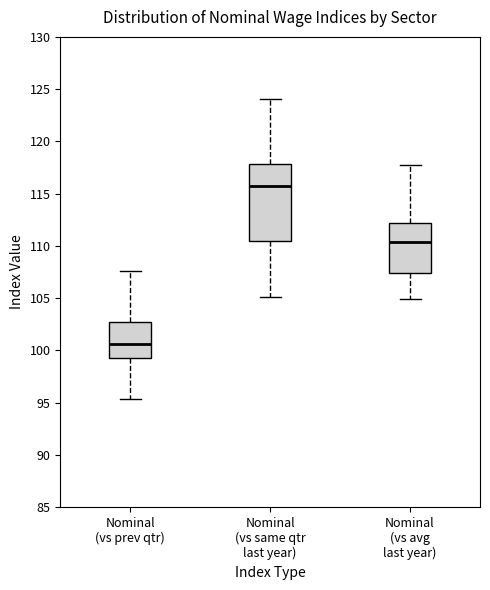

Where is the lower edge of the box for Nominal (vs prev qtr) on the y-axis? The values are not printed on the chart, so give them approximately, as read against the axis.

99.5